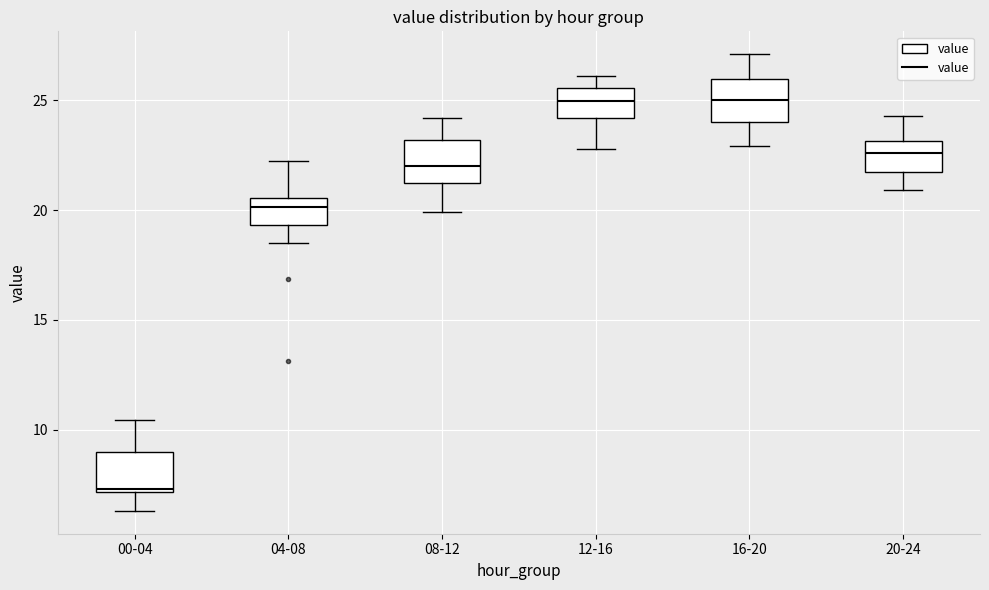

Where does the upper whisker of the box for 04-08 end on the y-axis? The values are not printed on the chart, so give them approximately, as read against the axis.

22.0